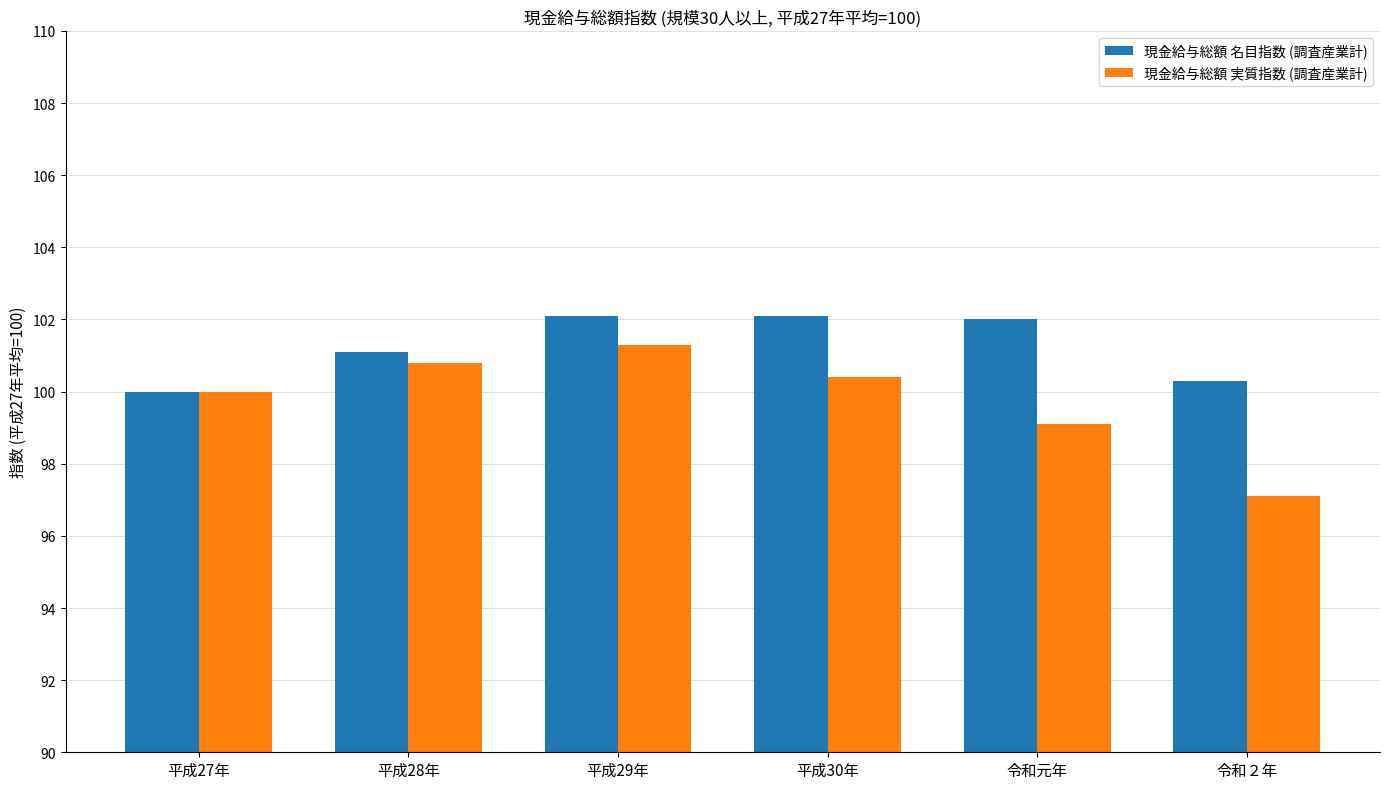

Is it true that 現金給与総額 名目指数 (調査産業計) equals 102.1 at 平成29年?

True